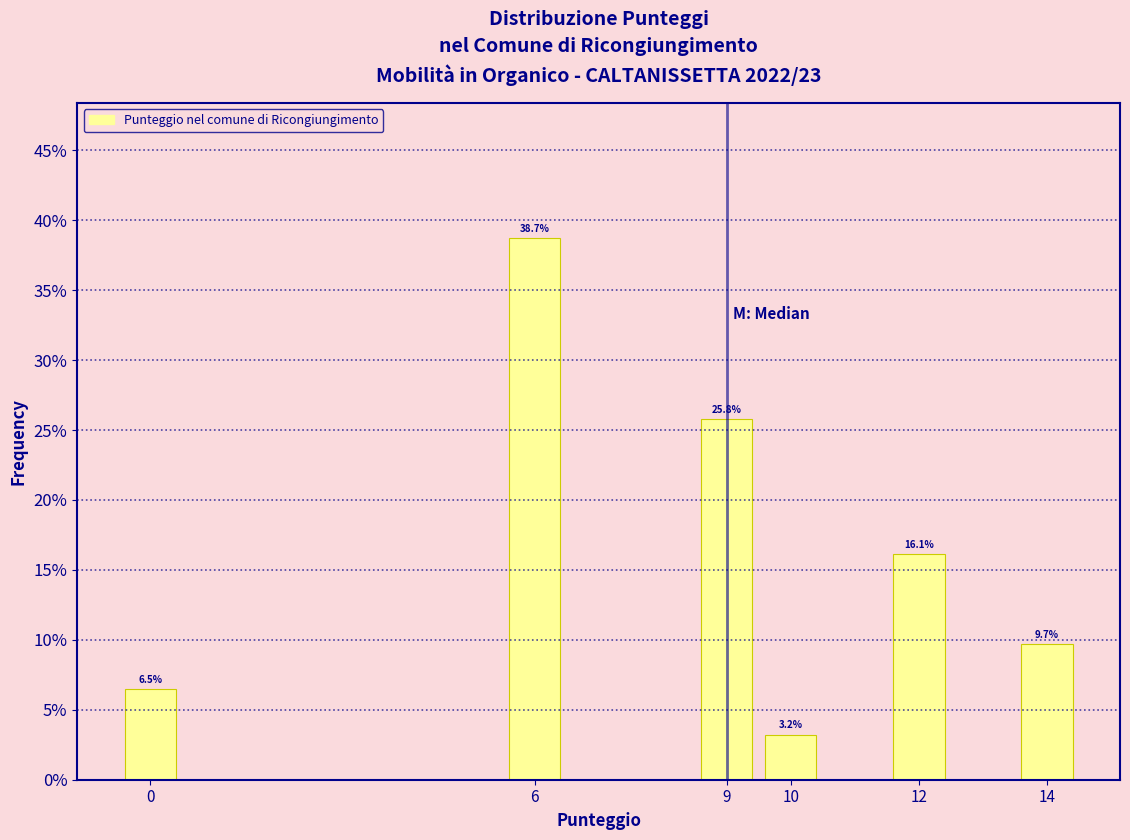

Reading left to right, transcribe all the data shown in this chart.

6.5	38.7	25.8	3.2	16.1	9.7